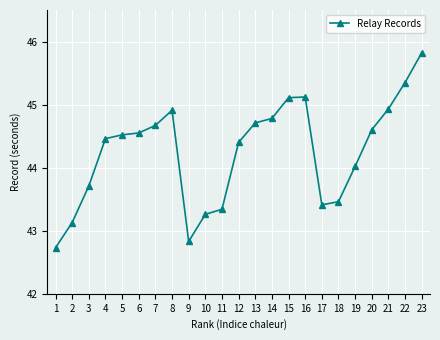

How many values are below 44?

8